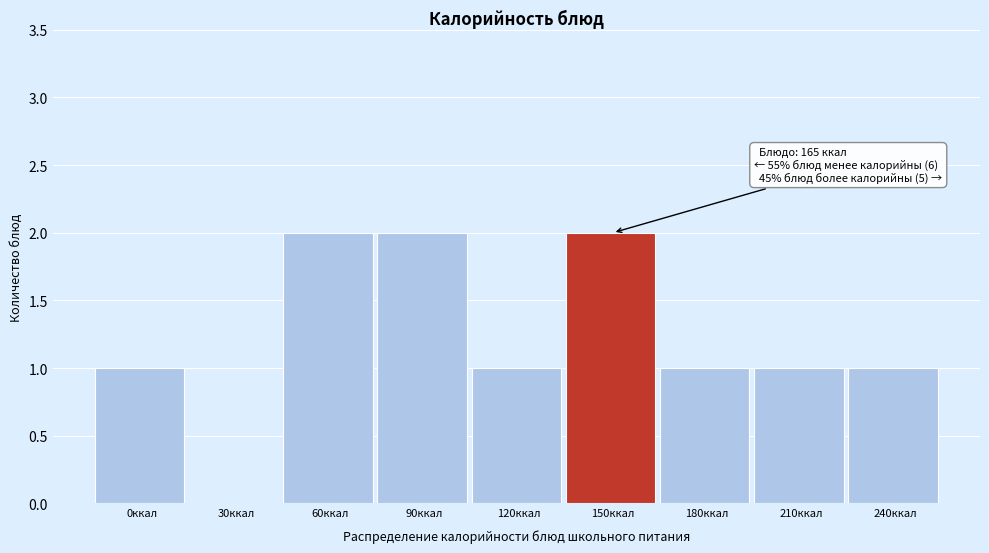

Reading right to left, extract all data points from this chart.

240ккал=1	210ккал=1	180ккал=1	150ккал=2	120ккал=1	90ккал=2	60ккал=2	30ккал=0	0ккал=1